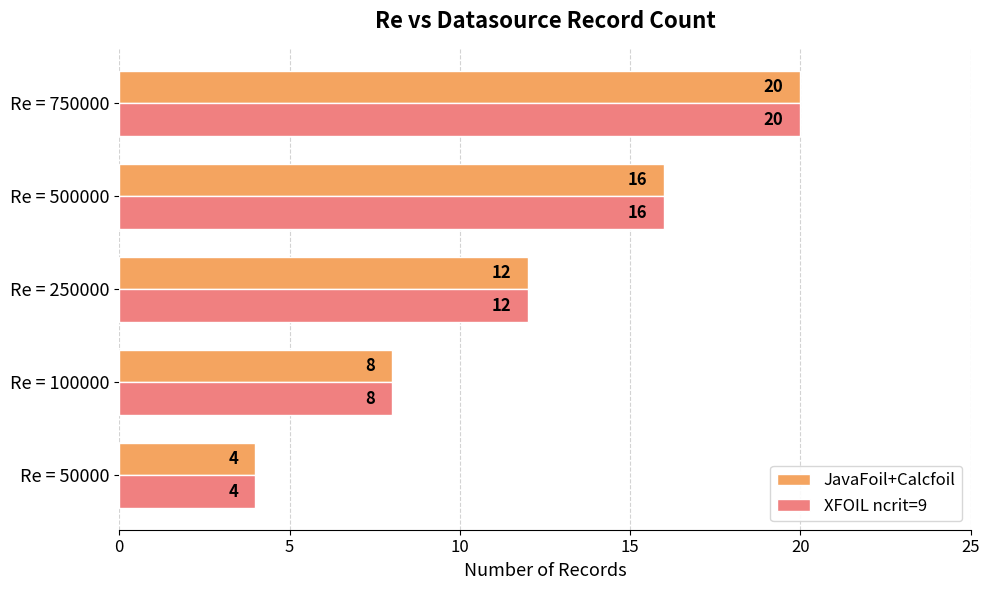

What is the sum of all JavaFoil+Calcfoil values?

60